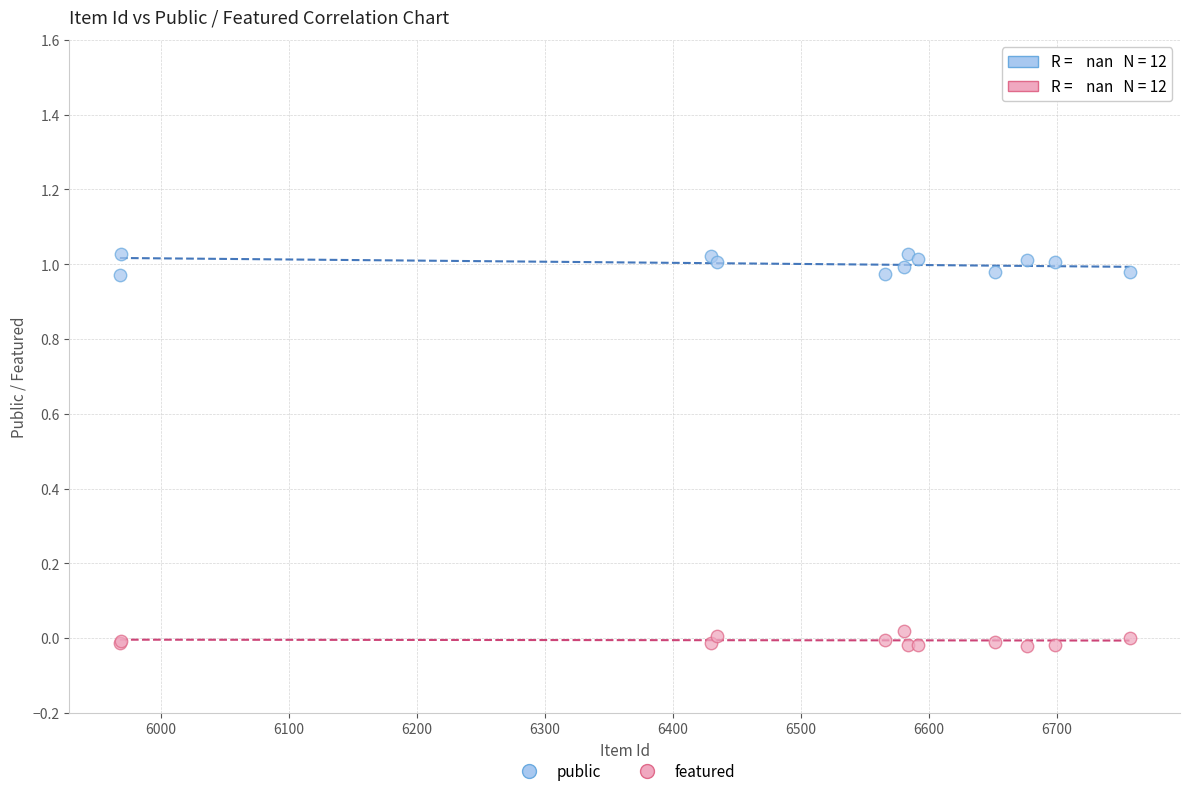

Which series contains the highest Y value?

public